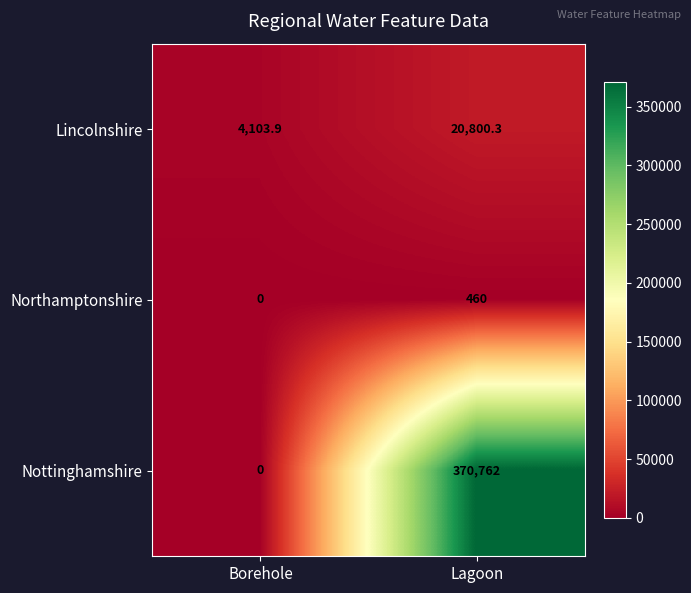

What is the total value across all series at Lagoon?

392022.3